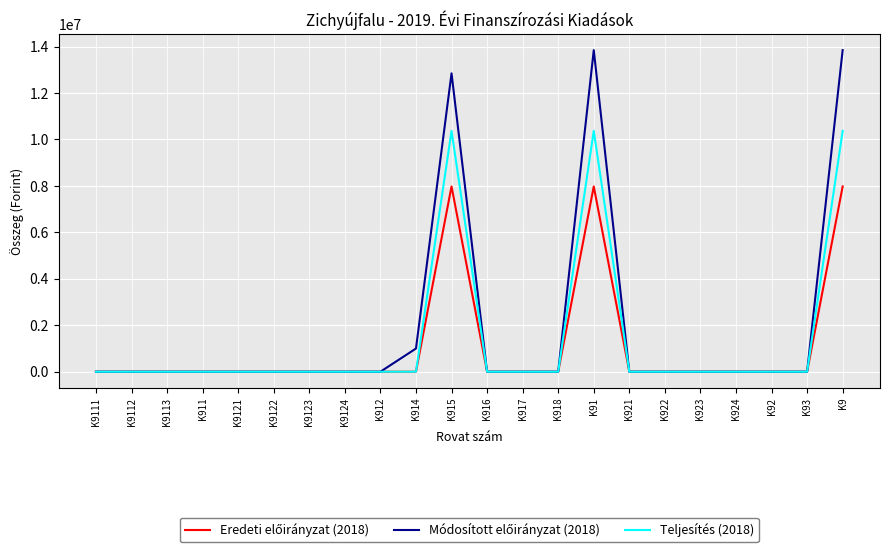

The value of Teljesítés (2018) at K912 is 0. True or false?

True